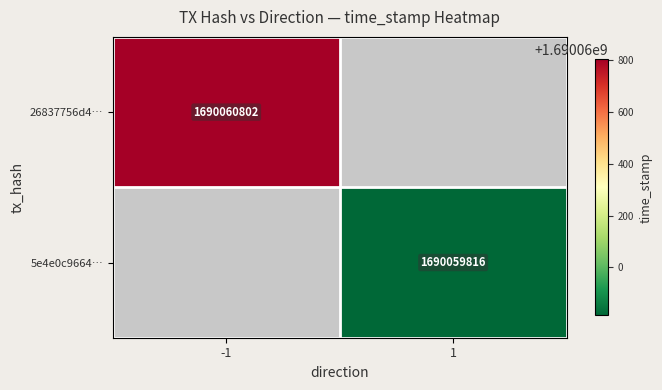

Reading left to right, list all the values displayed in this chart.

26837756d4630a6d62974c0453774f11e37efaf: -1	1690060802
5e4e0c96643de8f0970718124b300ec81a16296: 1	1690059816